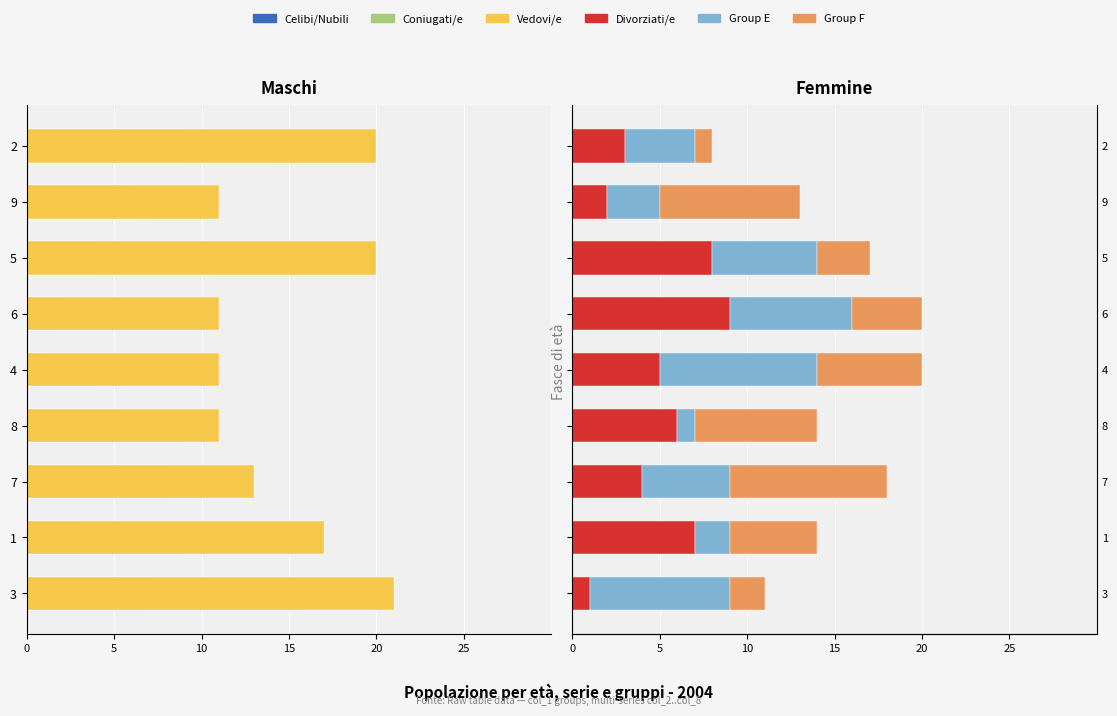

How many bars are there in each group?

6